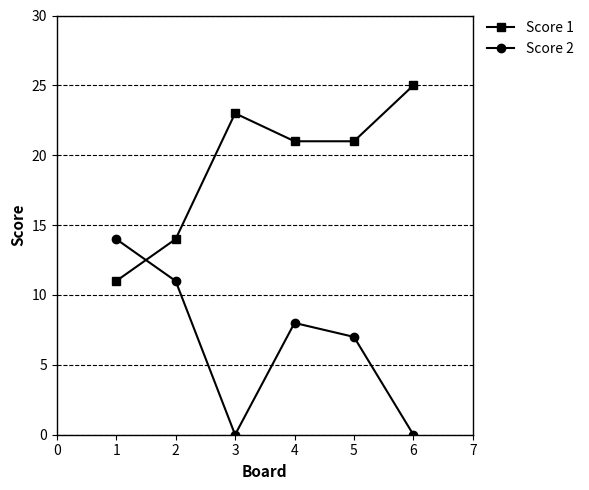

Rank the series at 3 from lowest to highest value.

Score 2, Score 1